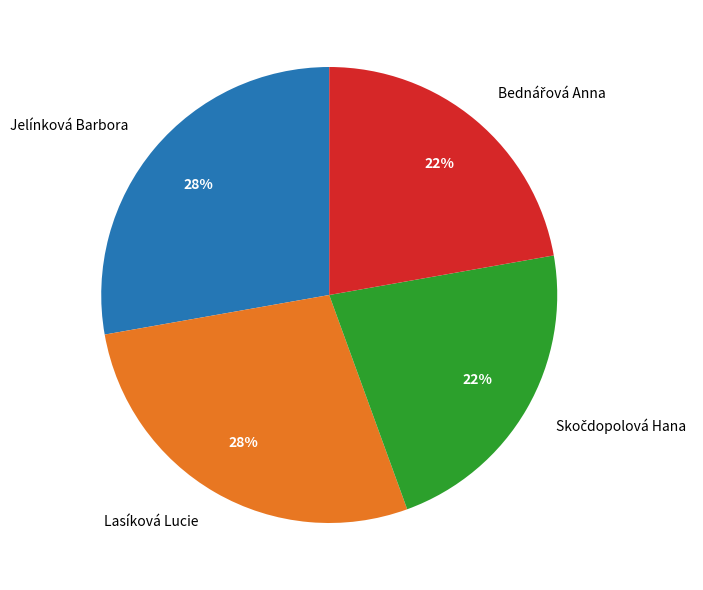

To the nearest percent, what is the average slice percentage?

25%